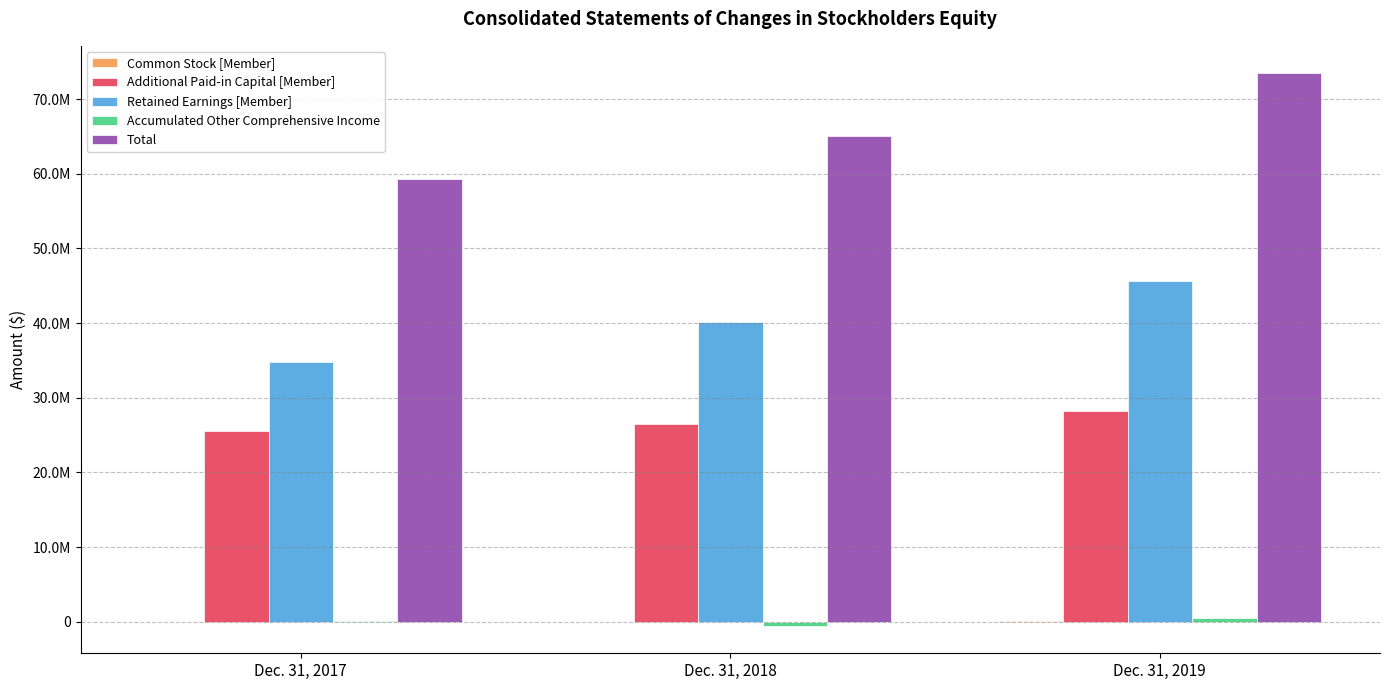

Reading left to right, list all the values displayed in this chart.

Common Stock [Member]: 25000	25000	26000
Additional Paid-in Capital [Member]: 25601000	26462000	28169000
Retained Earnings [Member]: 34736000	40203000	45625000
Accumulated Other Comprehensive Income: 39000	-533000	530000
Total: 59245000	65130000	73451000